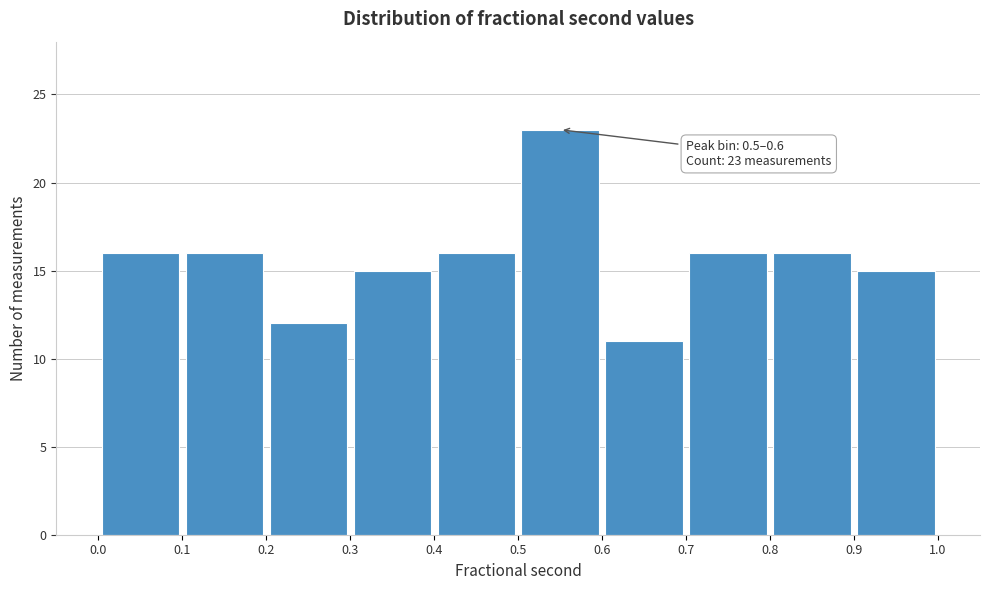

Which range on the x-axis has the tallest bar?

0.5 to 0.6